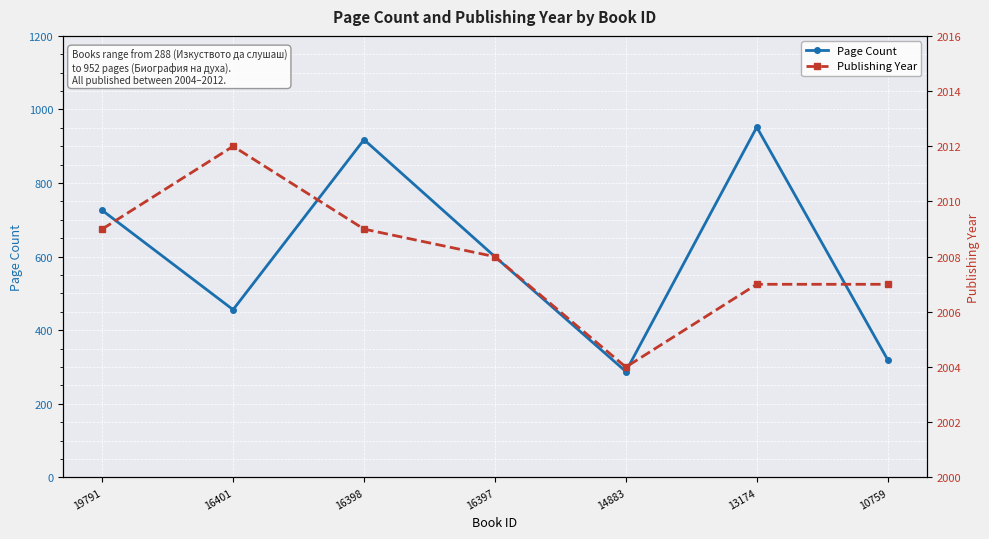

How many categories are shown in the chart?

7